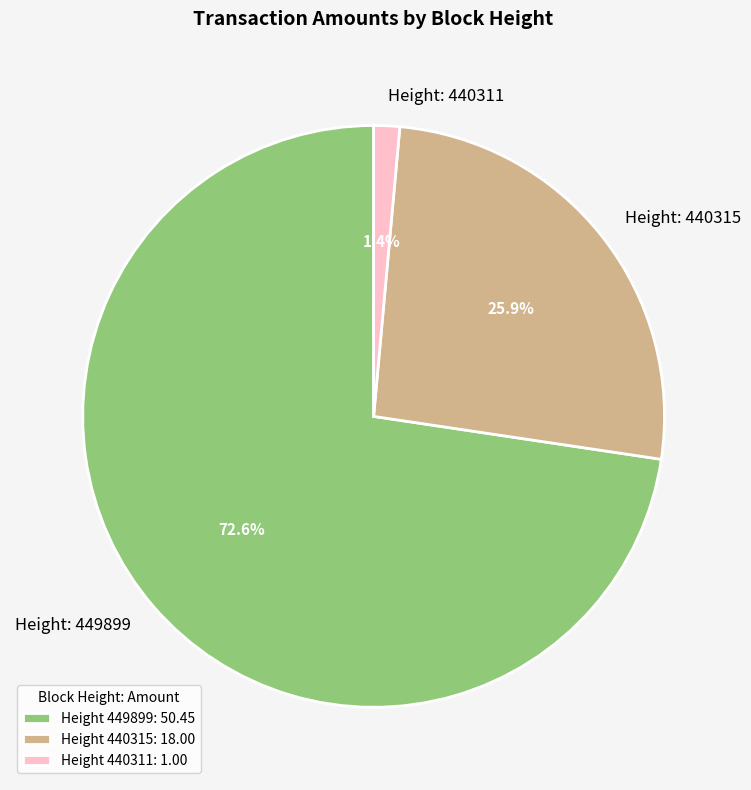

Which has a higher value, Height: 440315 or Height: 440311?

Height: 440315